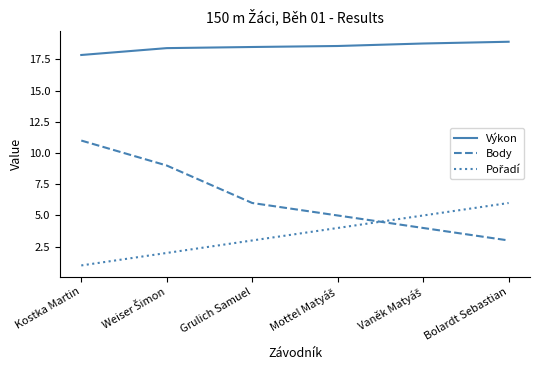

What is the minimum value shown in the chart?

1.0